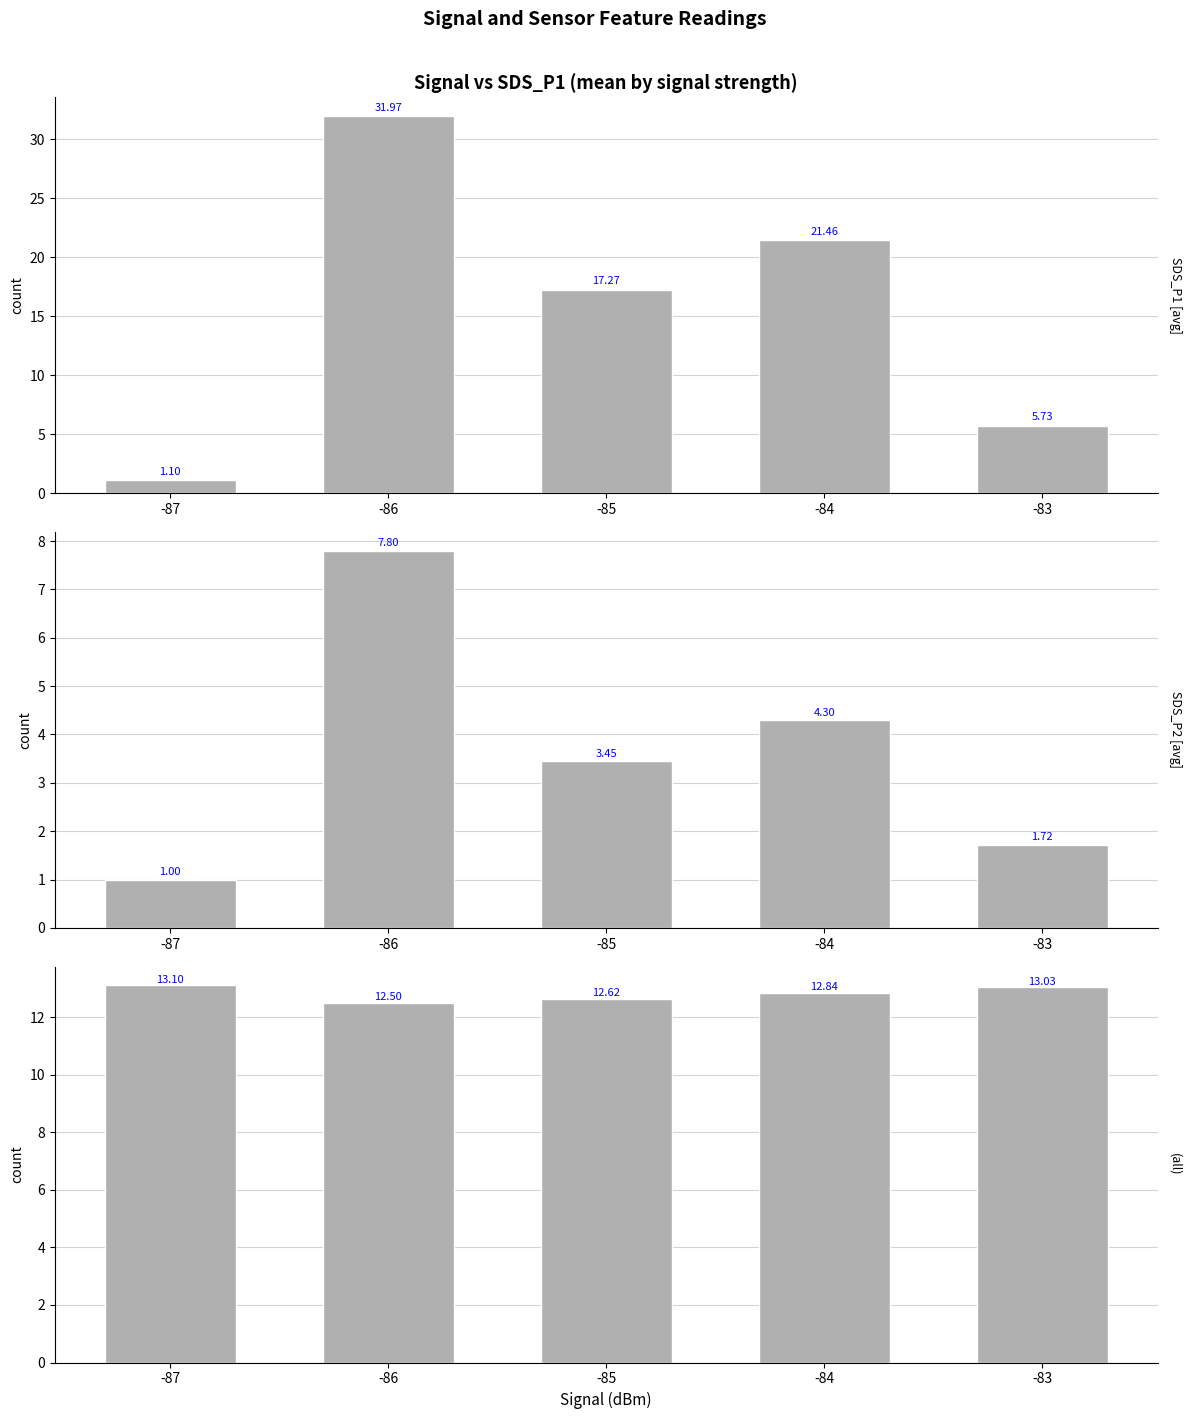

At how many categories does at least one series exceed 16?

3